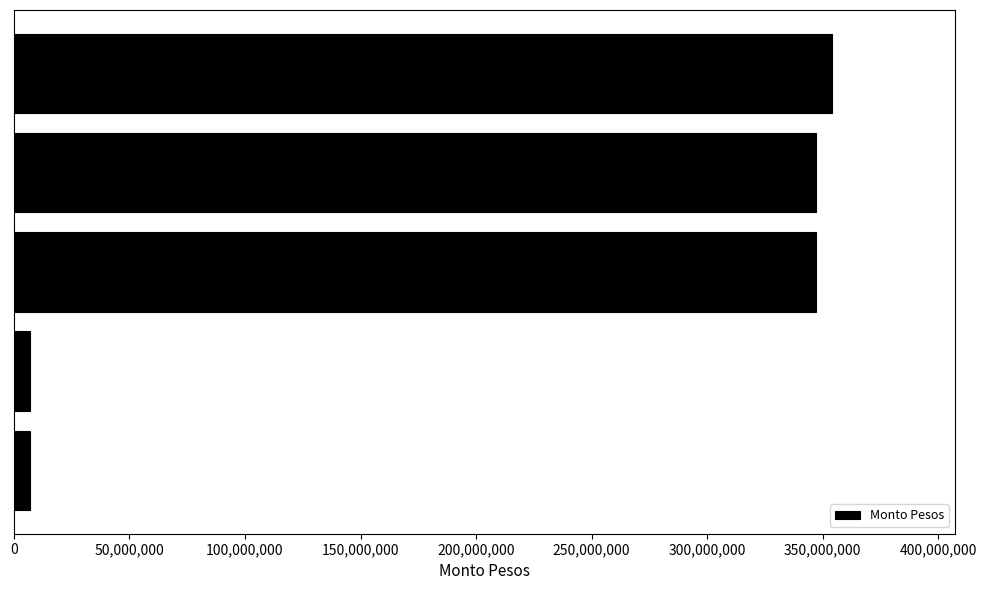

What is the minimum value shown in the chart?

6996924